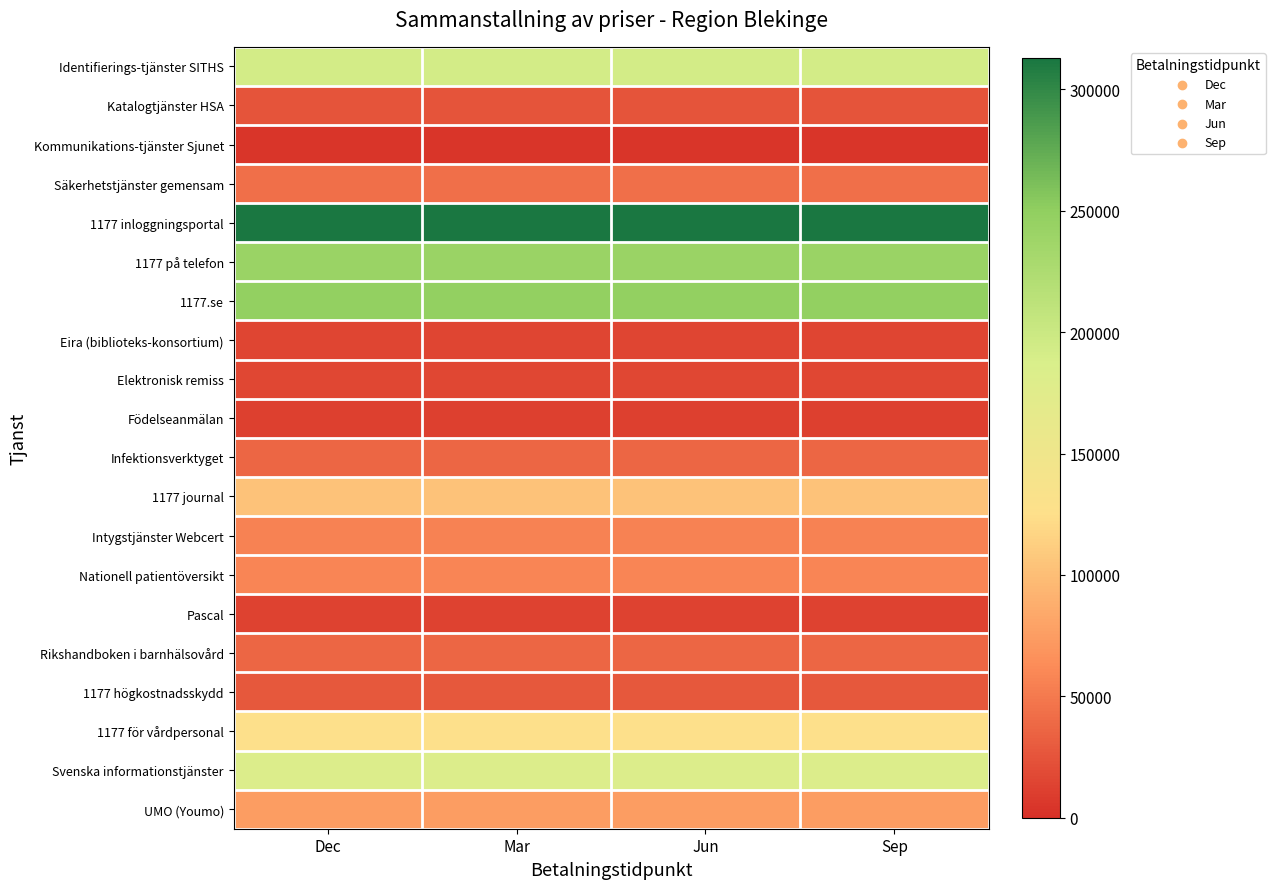

Between Dec and Mar, which is larger?

Dec